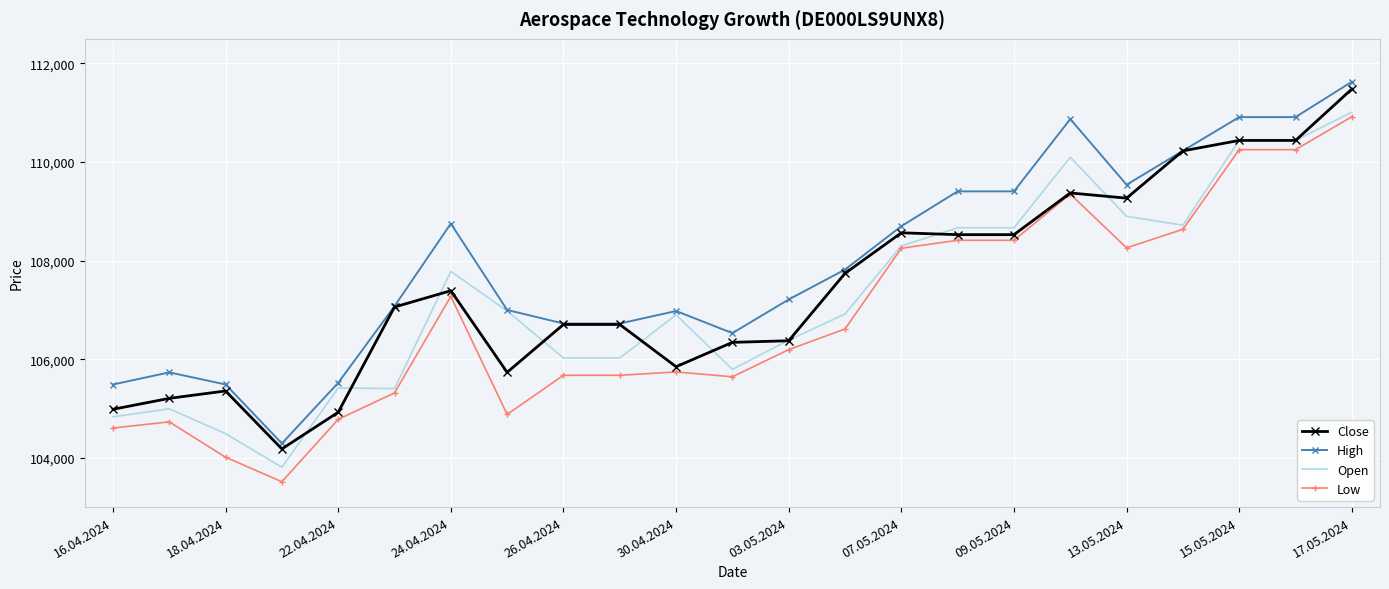

Which series has the largest total across all categories?

High